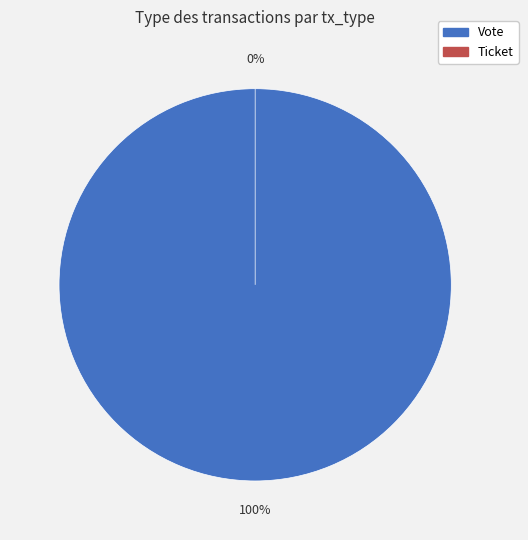

Count the number of slices in the pie.

2